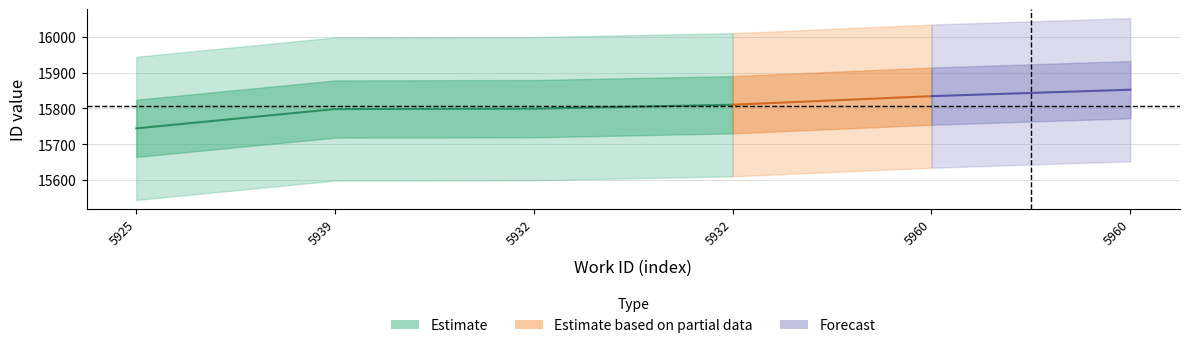

True or false: work_id has a value of 2280 at 5932_b.

False